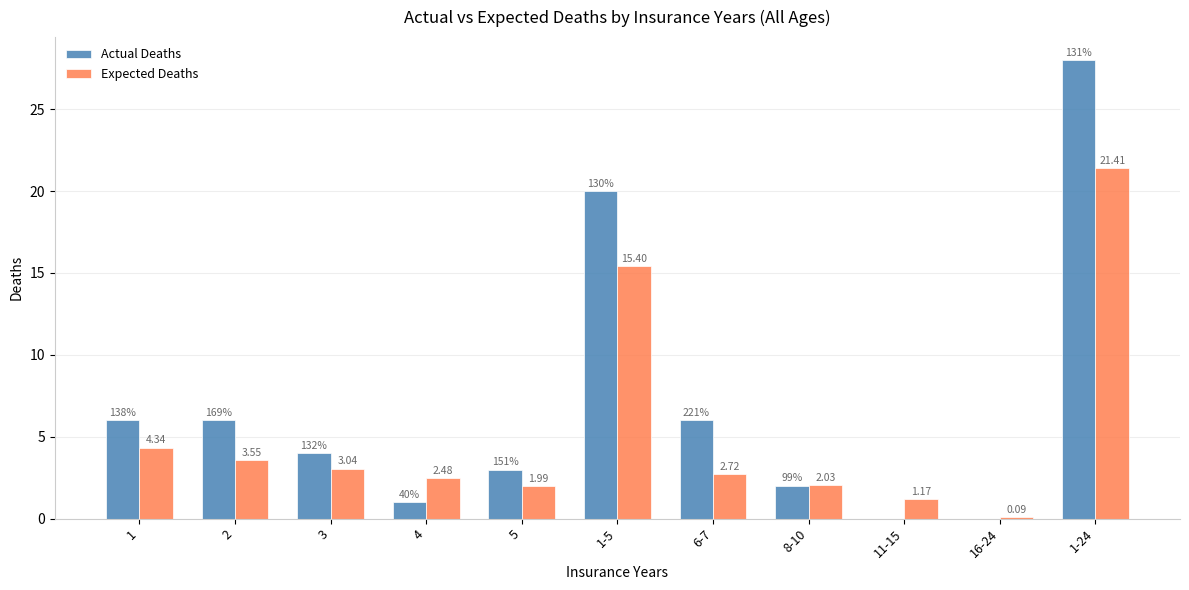

What is the sum of the Expected Deaths values at 8-10 and 16-24?

2.1